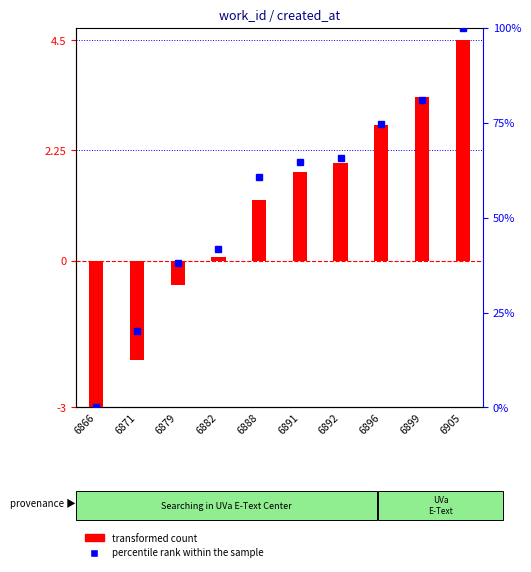

Rank the series at 6866 from lowest to highest value.

transformed count, percentile rank within the sample